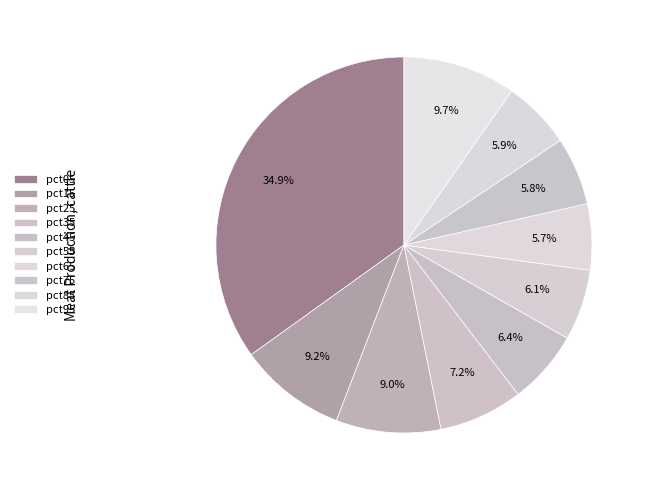

How many slices are in this pie chart?

10